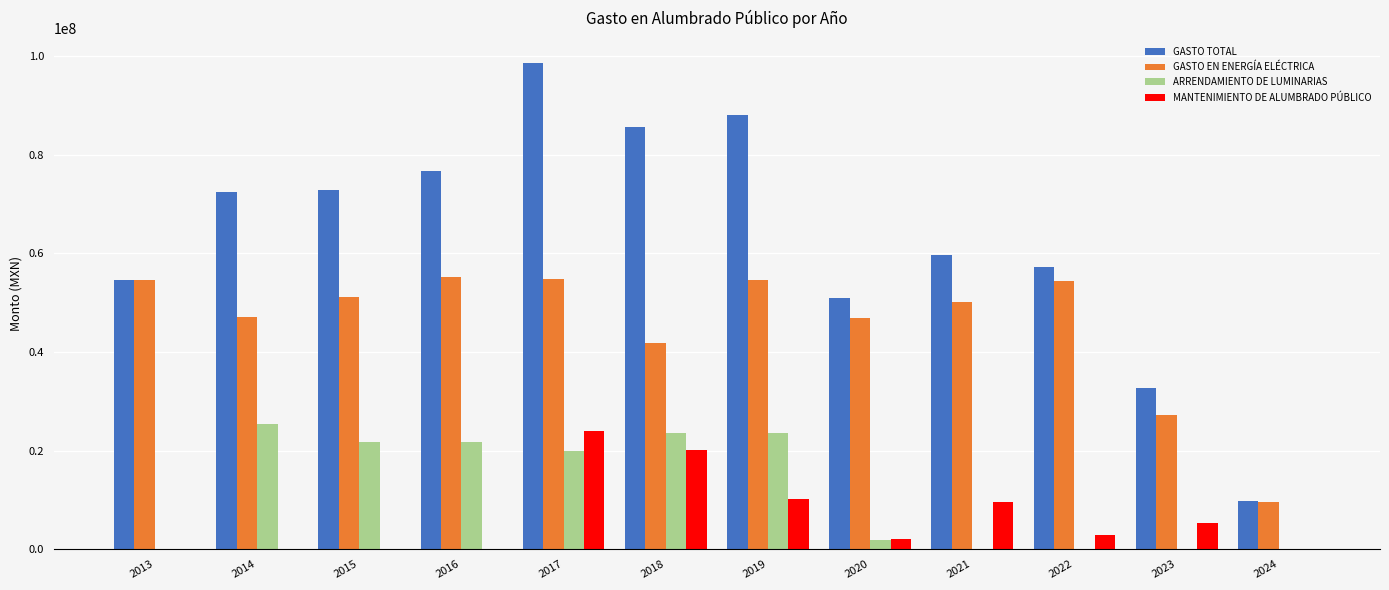

What is the highest value of the GASTO EN ENERGÍA ELÉCTRICA series?

55128147.3